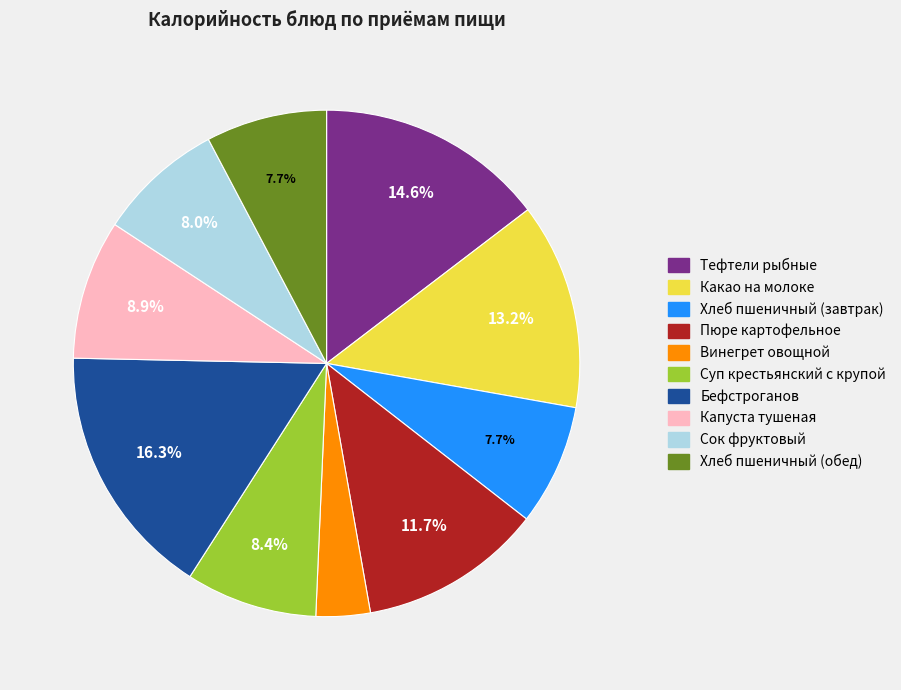

Does any single category account for the majority?

No